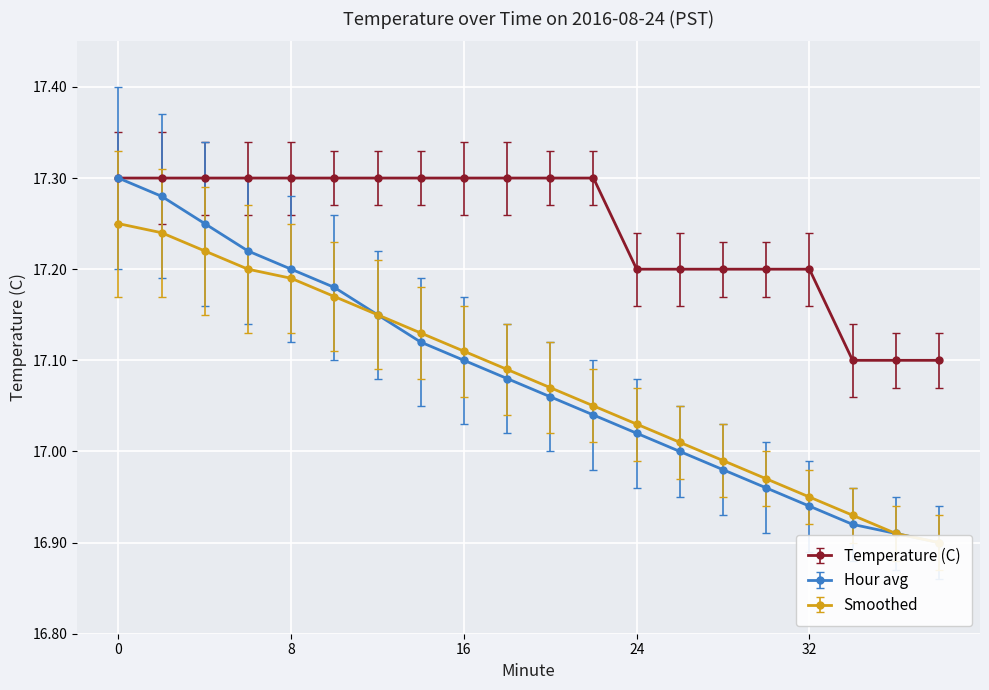

True or false: Smoothed has more than 0 interior local peaks.

False